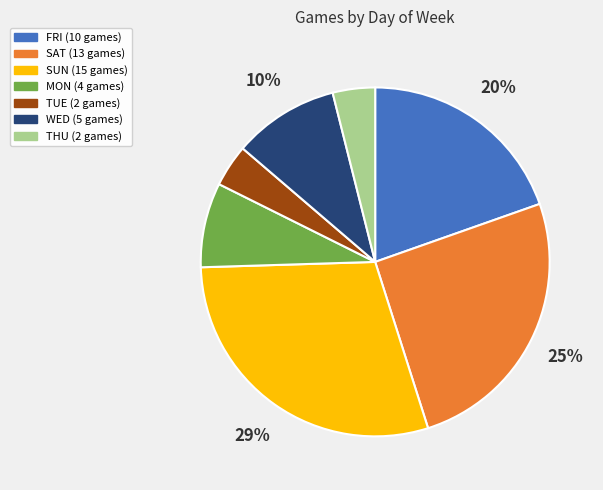

Do WED and SUN together represent more than half of the pie?

No